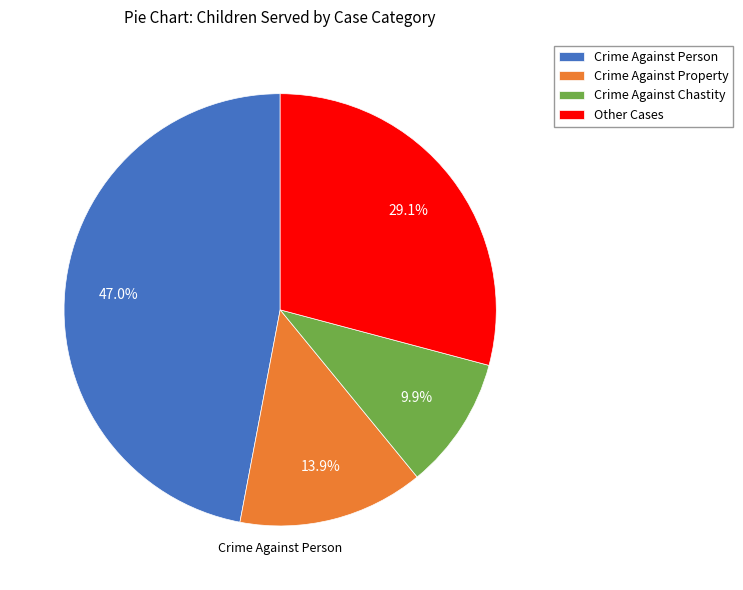

To the nearest percent, what is the combined percentage of Other Cases and Crime Against Property?

43%